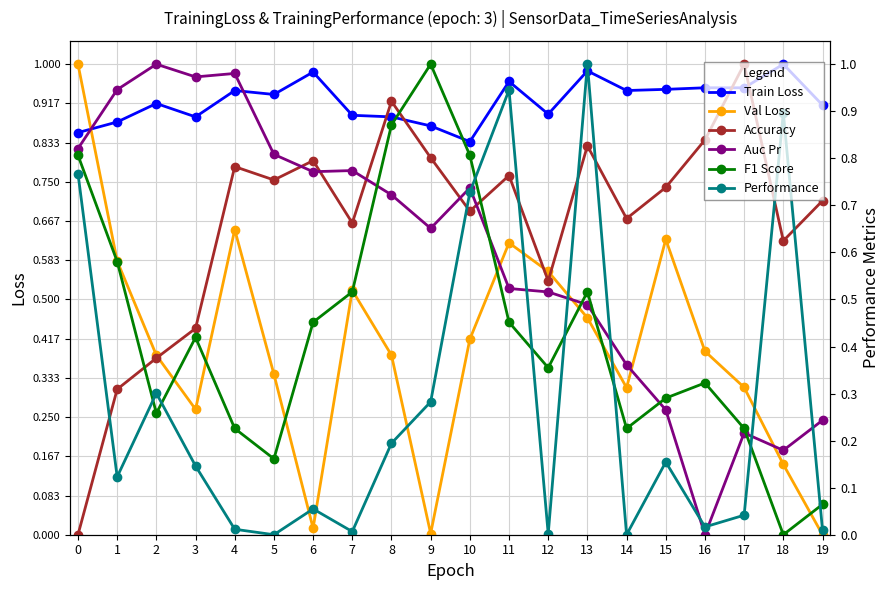

How many intersections are there between Samples (norm) and BME280_temperature?

9